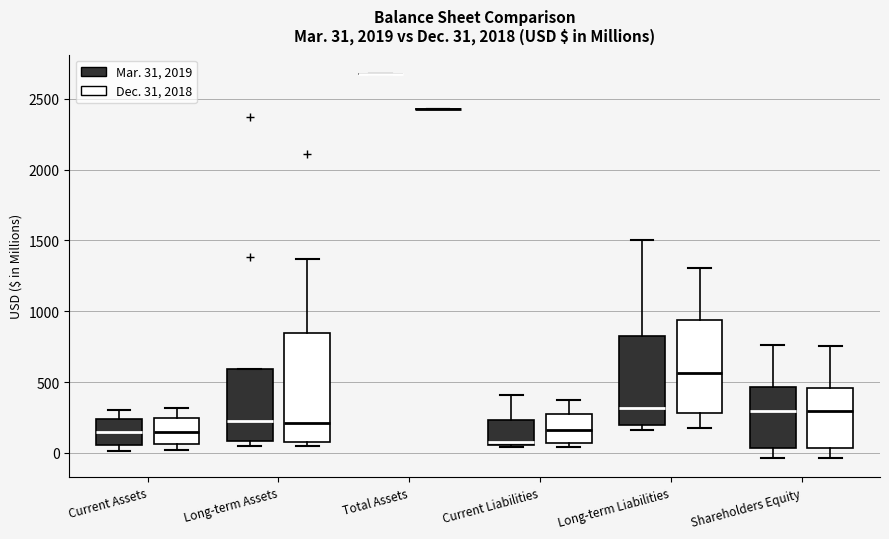

Which box is the tallest, from its lower edge to its upper edge?

Long-term Assets (Dec. 31, 2018)